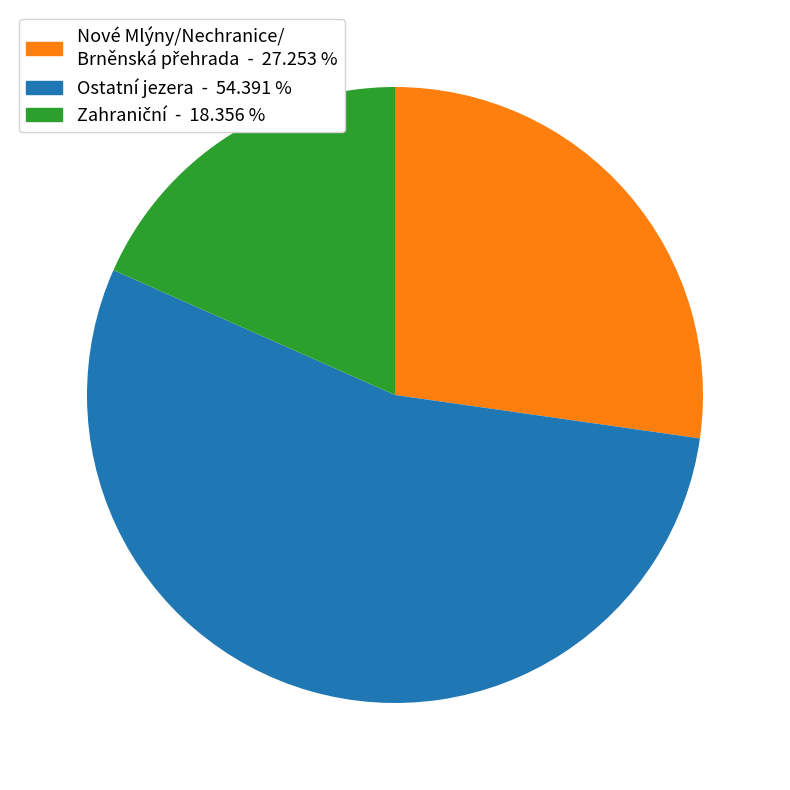

Is there a majority slice in this chart?

Yes